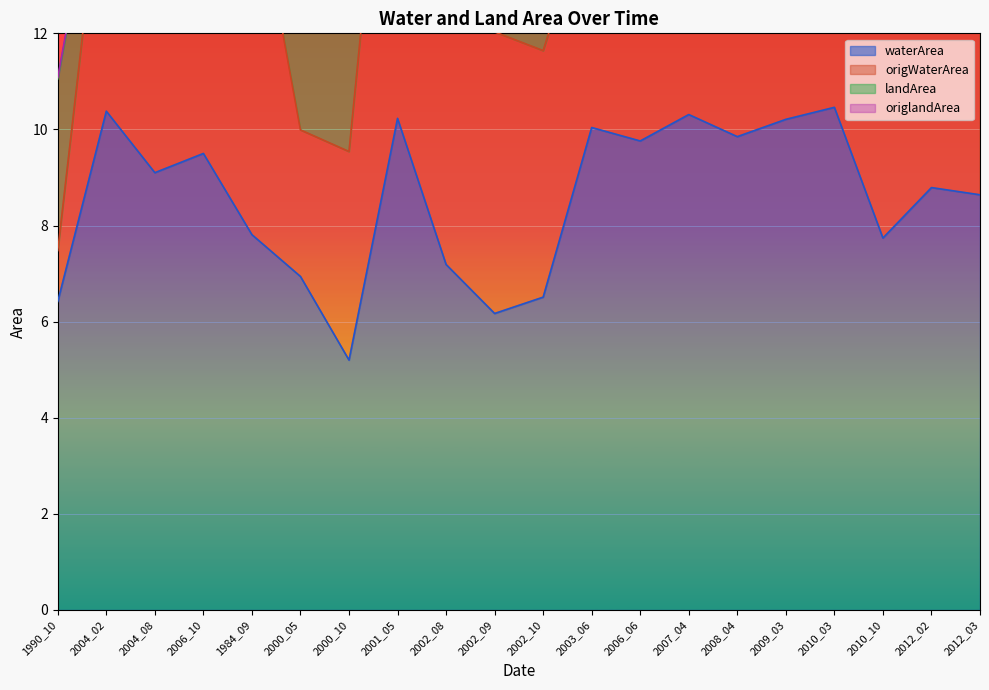

Rank the categories by origWaterArea value from lowest to highest.

1990_10, 2000_05, 2006_10, 2000_10, 2004_08, 2003_06, 2002_10, 2004_02, 2002_09, 2012_03, 2002_08, 2010_10, 1984_09, 2007_04, 2012_02, 2001_05, 2010_03, 2008_04, 2006_06, 2009_03